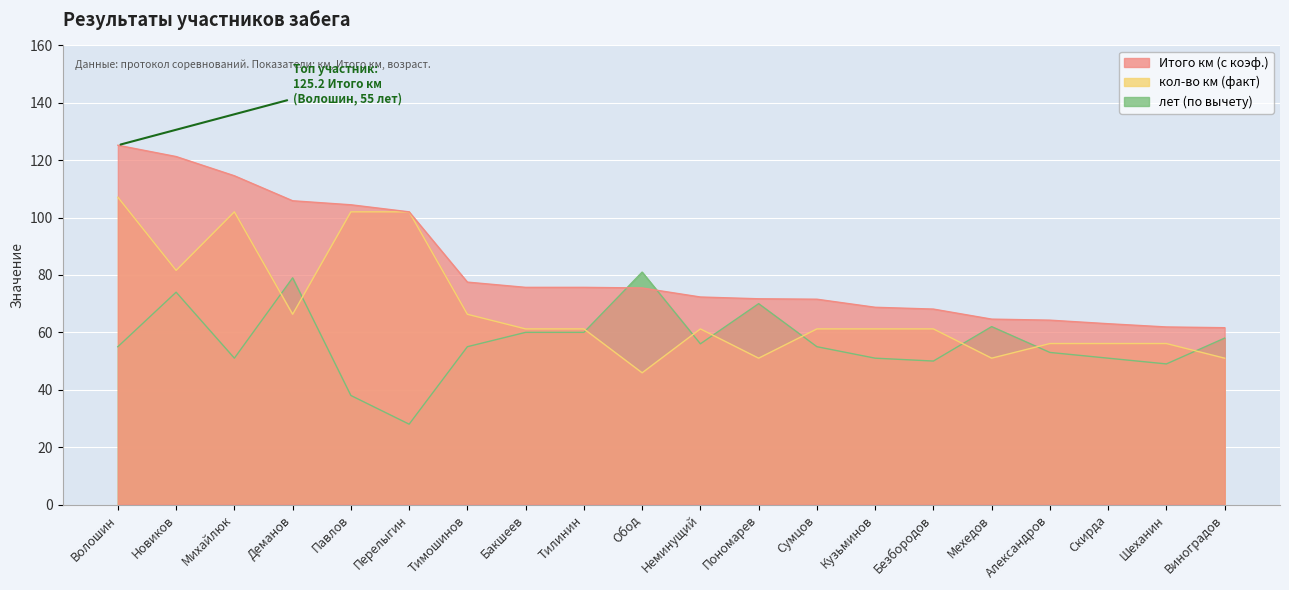

Which category has the highest value in the лет(по вычету) series?

Обод